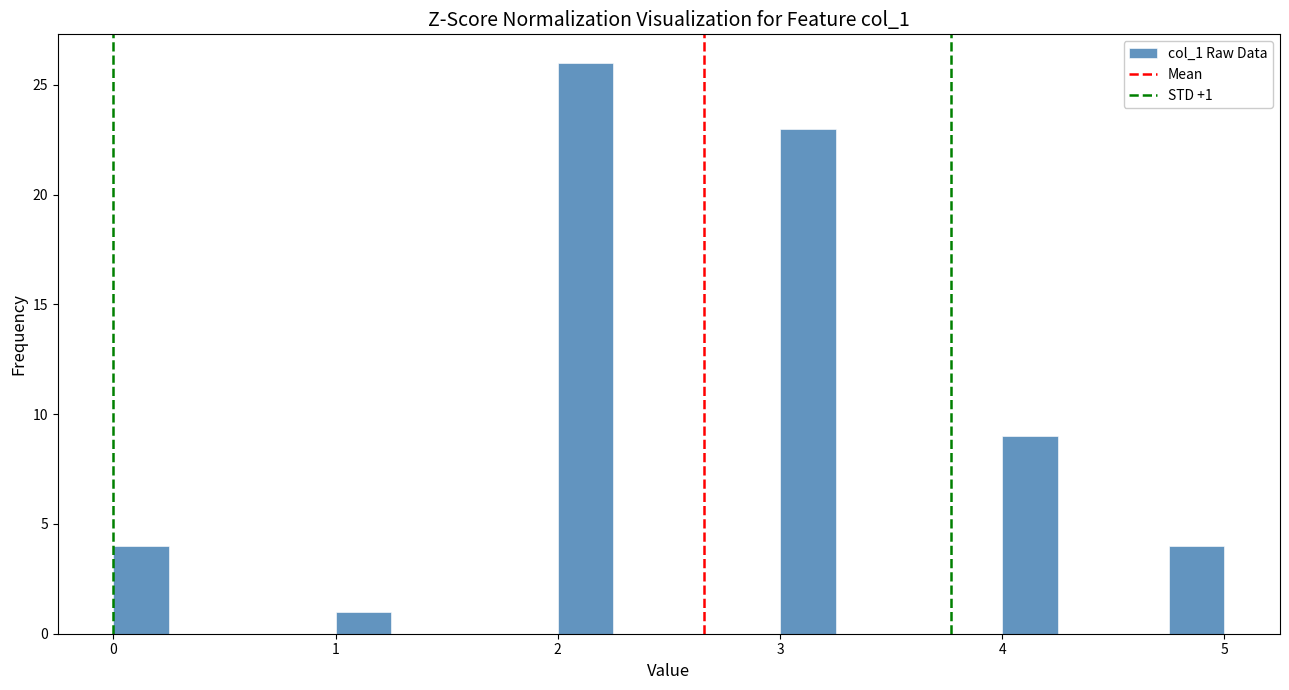

Around what value on the x-axis is the tallest bar? Give the approximate position of its centre, as read against the axis.

2.1